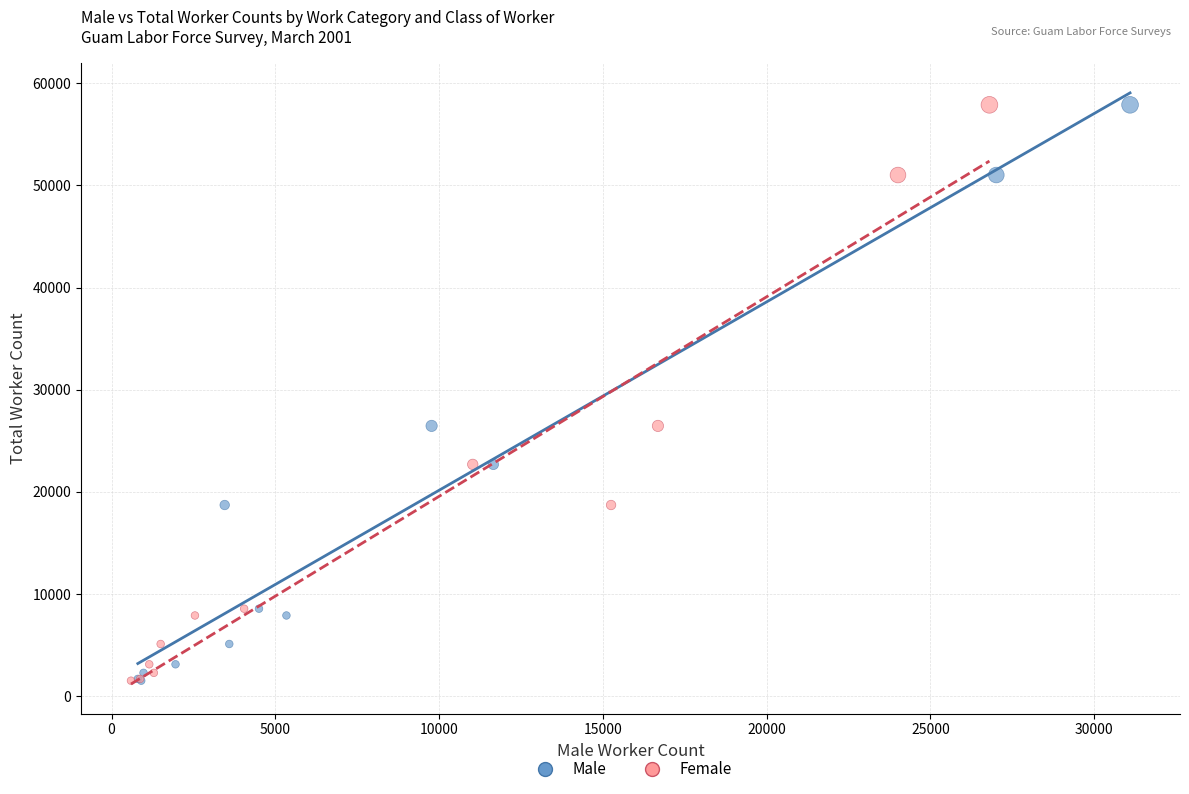

What are all the series names shown in the legend?

Male, Female